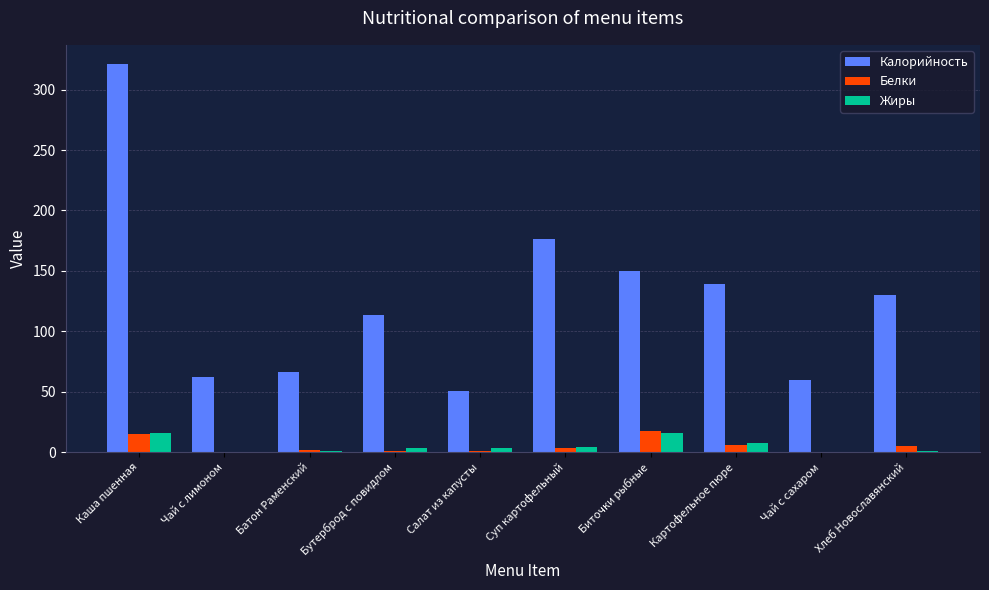

At which category does the chart reach its peak across all series?

Каша пшенная